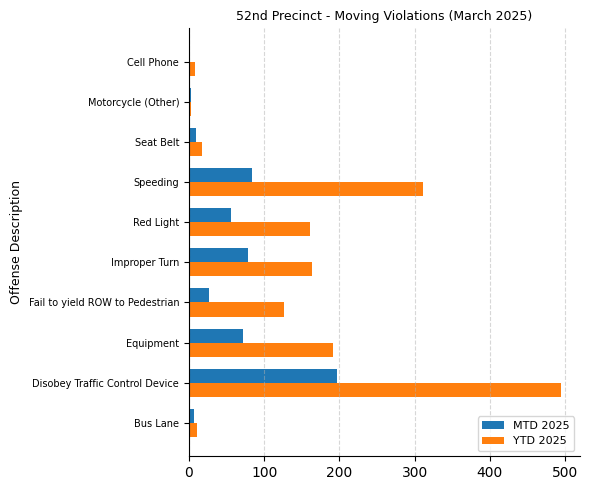

Where is MTD 2025 nearest to the value 99?

Speeding